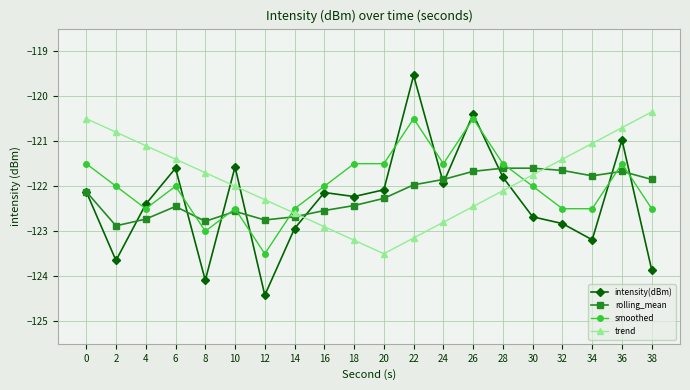

True or false: intensity(dBm) and smoothed intersect in this chart.

True